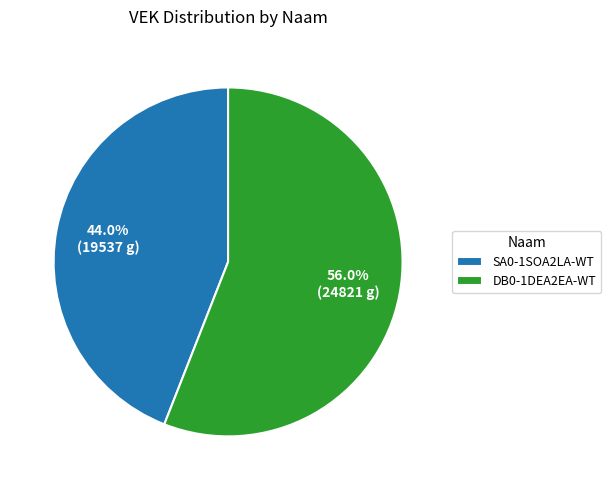

Which category has the smallest portion of the pie?

SA0-1SOA2LA-WT